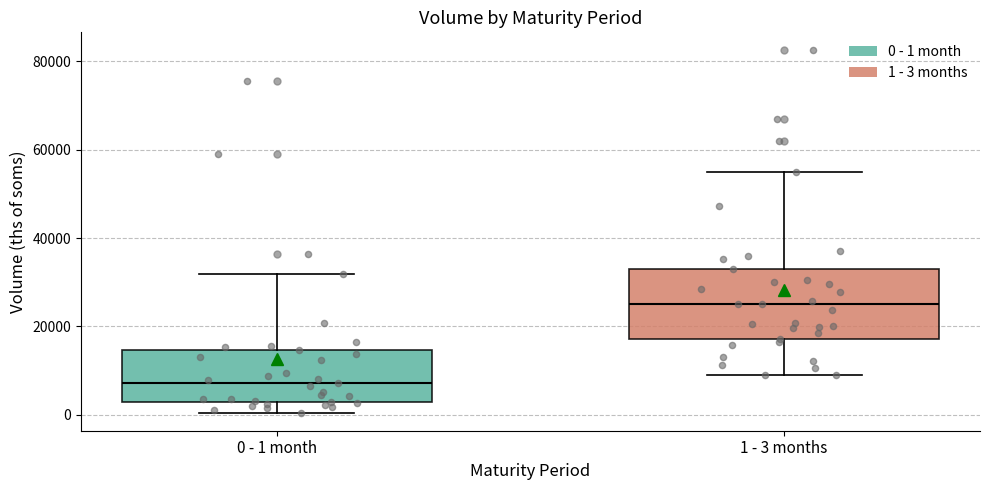

Reading left to right, transcribe this box plot: for each box, give where its median line is, the range the box spans, and where its two whiskers end, as read against the y-axis. The values are not printed on the chart, so give them approximately, as read against the axis.

0 - 1 month: median 8000, box 2000 to 14000, whiskers 0 to 32000
1 - 3 months: median 26000, box 18000 to 34000, whiskers 8000 to 54000